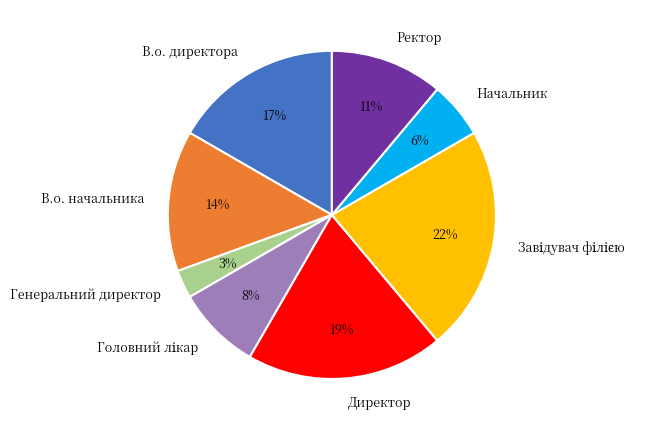

What percentage is the Начальник slice, to the nearest percent?

6%